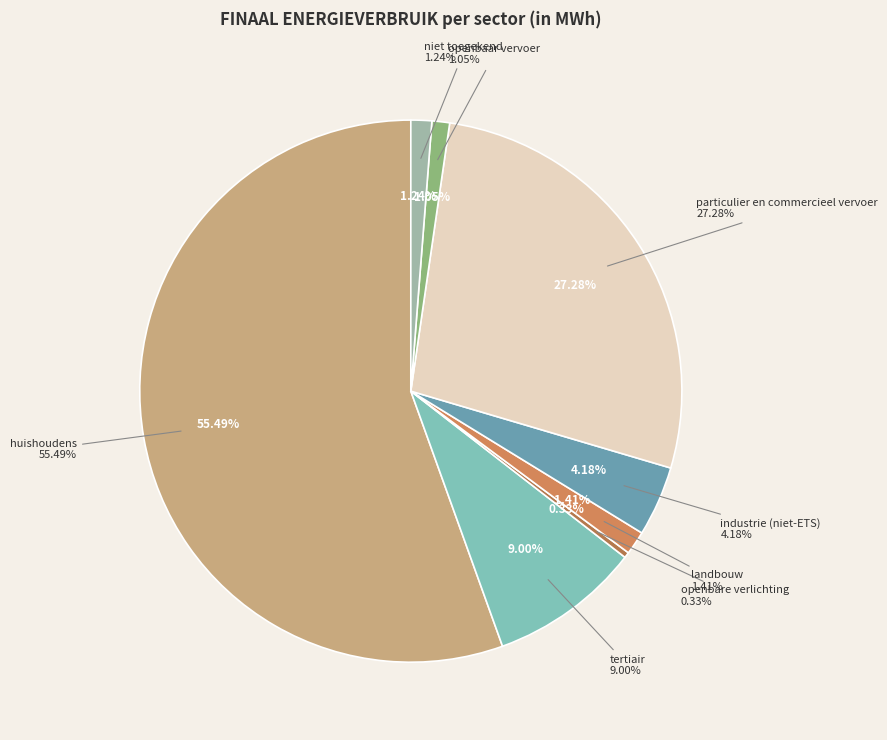

To the nearest percent, what is the combined percentage of openbaar vervoer and landbouw?

2%